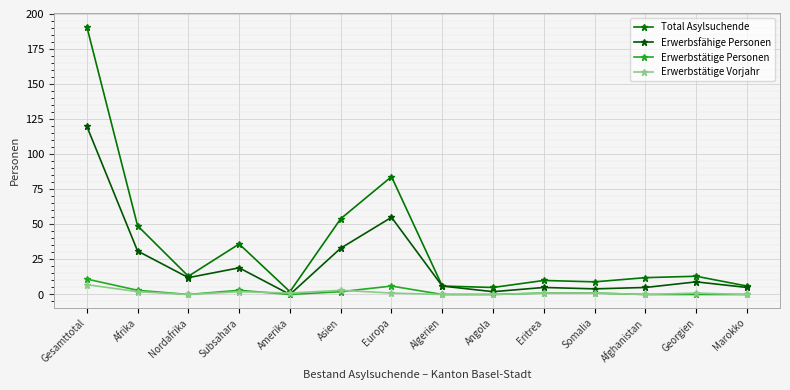

How many lines are shown in the chart?

4